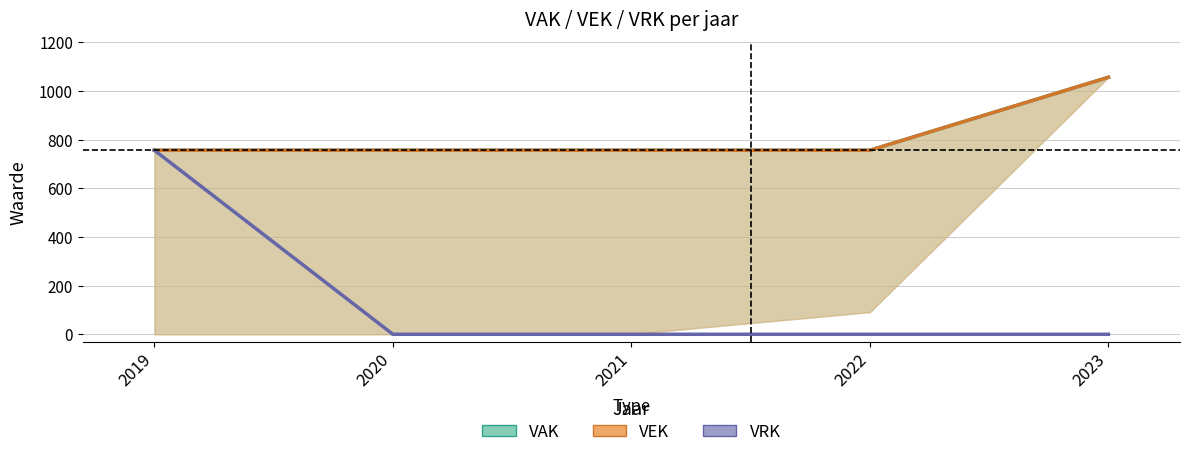

Which category has the highest value in the VRK series?

2019